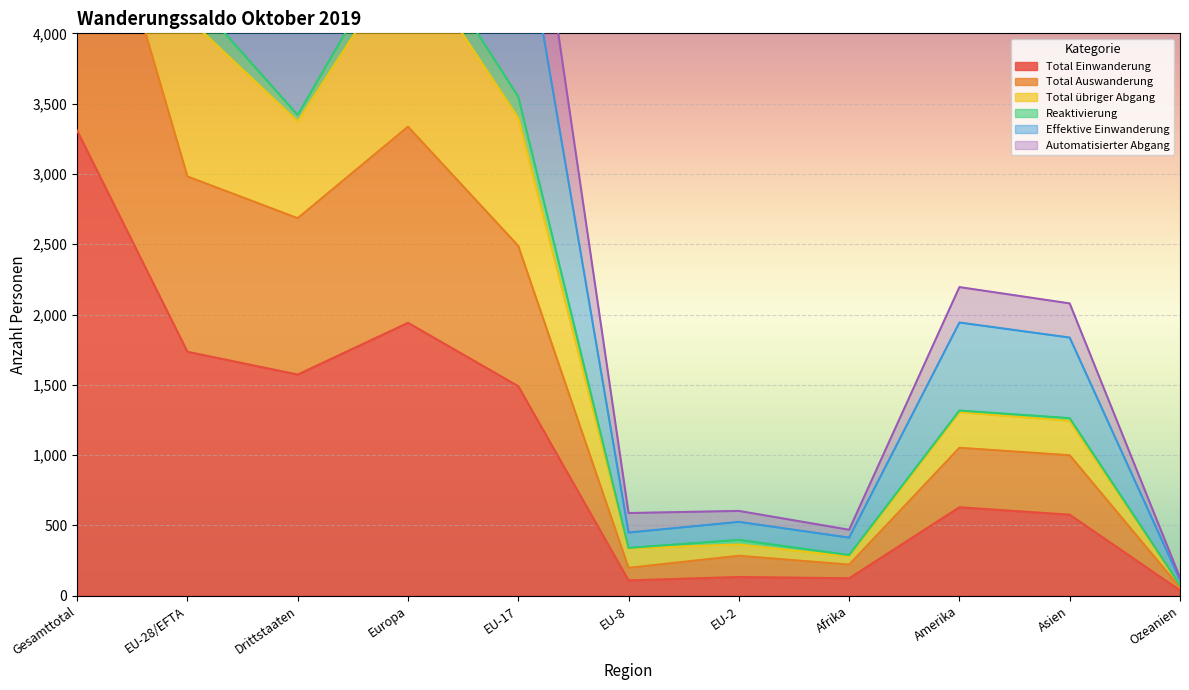

What is the value of the Total Einwanderung point at the 5th from the left?

1490